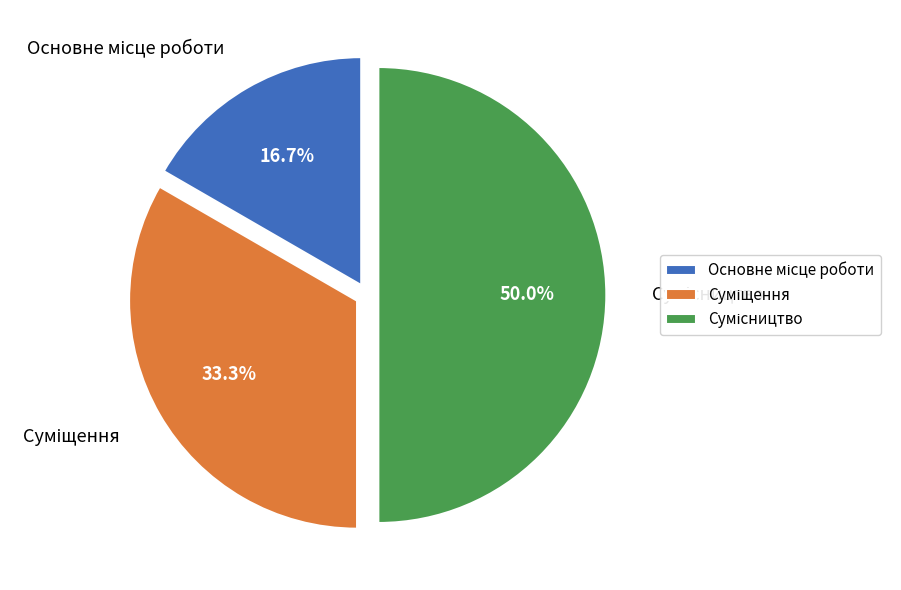

The Основне місце роботи slice represents 17% of the pie. True or false?

True